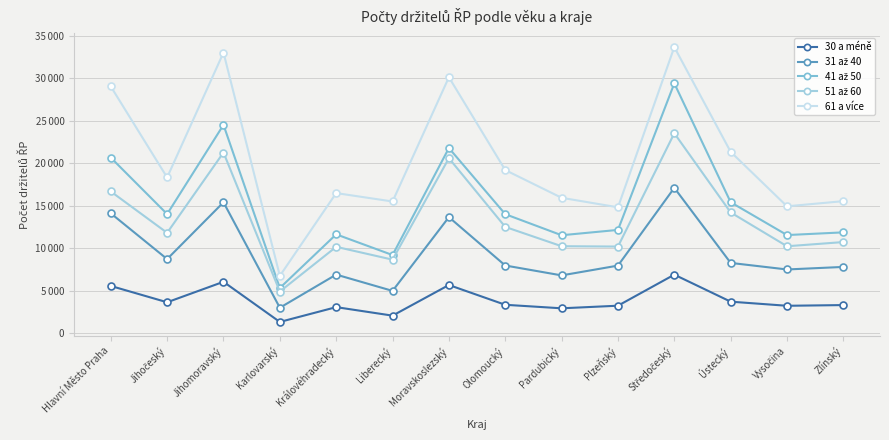

Reading left to right, transcribe all the data shown in this chart.

30 a méně: 5569	3650	6059	1335	3078	2077	5682	3354	2940	3246	6899	3721	3237	3320
31 až 40: 14114	8731	15412	3007	6906	4989	13666	7975	6812	7964	17111	8280	7509	7809
41 až 50: 20668	14026	24521	5329	11642	9206	21794	14015	11536	12164	29404	15417	11557	11875
51 až 60: 16686	11820	21268	4912	10173	8664	20599	12515	10245	10205	23534	14217	10240	10735
61 a více: 29040	18333	33024	6757	16495	15506	30125	19204	15942	14822	33670	21346	14939	15546